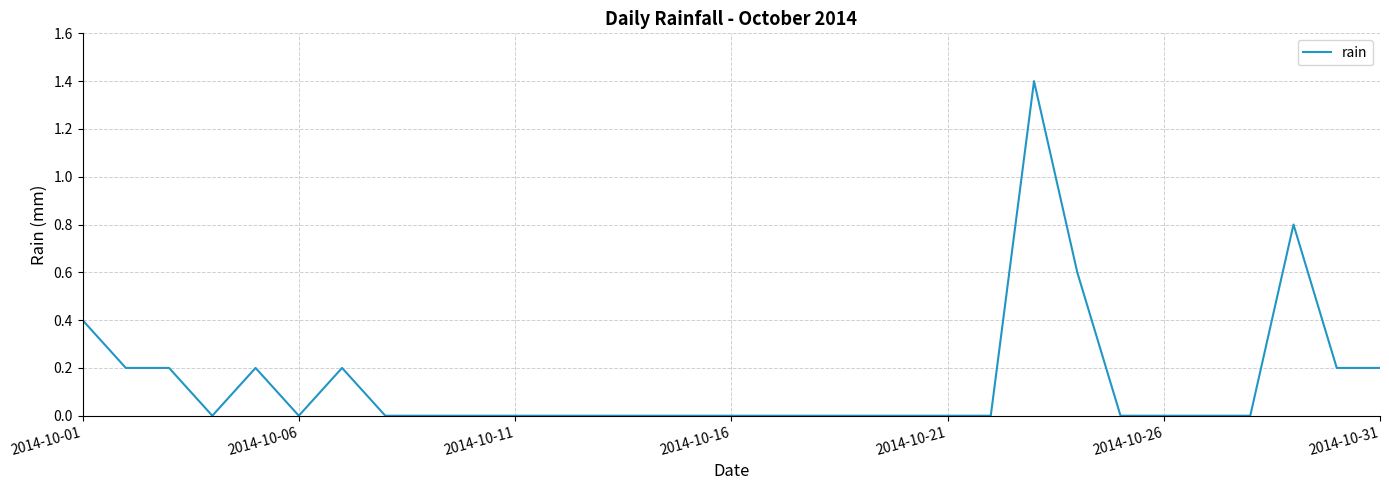

What is the difference between the maximum and minimum values?

1.4